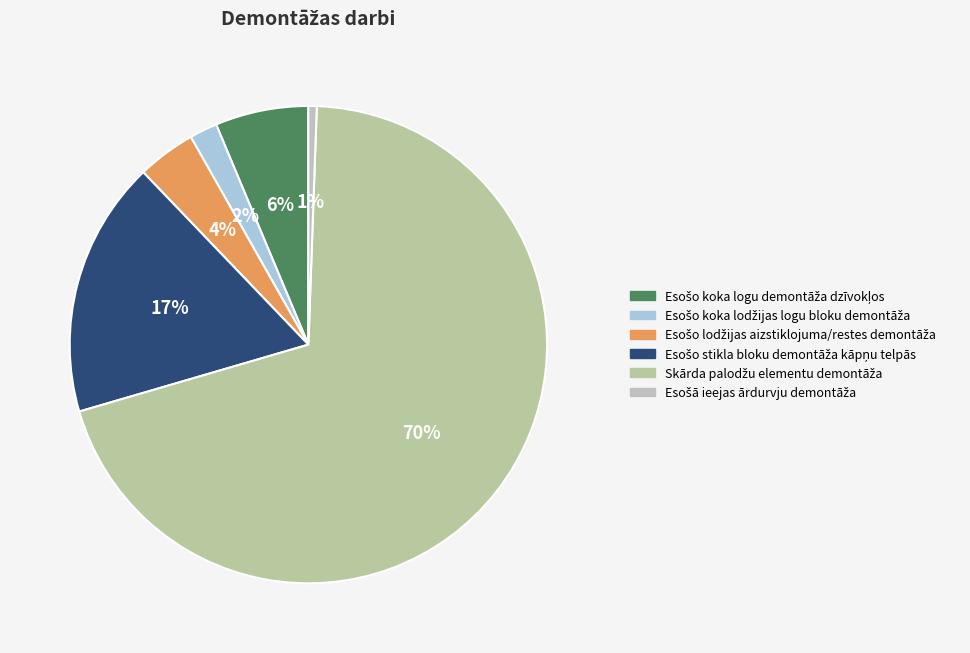

Is it true that Skārda palodžu elementu demontāža is 70% of the pie?

True